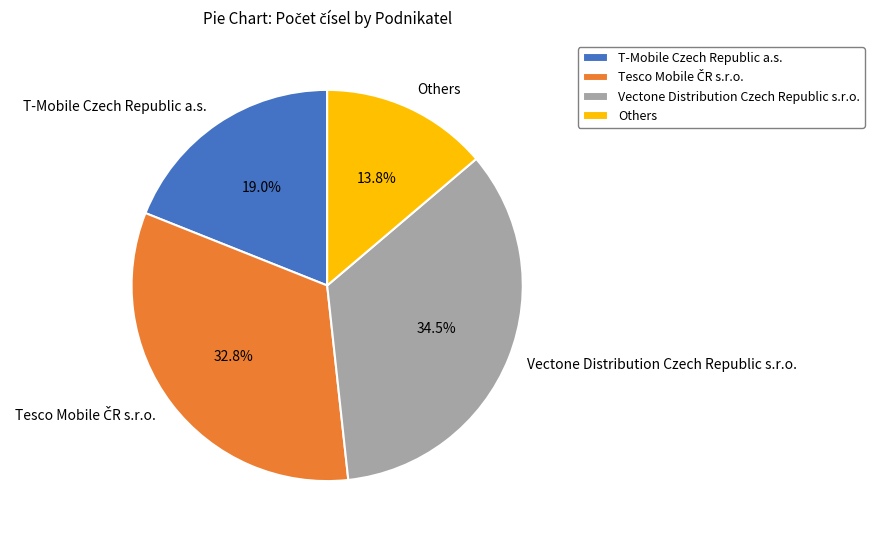

Between Others and T-Mobile Czech Republic a.s., which is larger?

T-Mobile Czech Republic a.s.